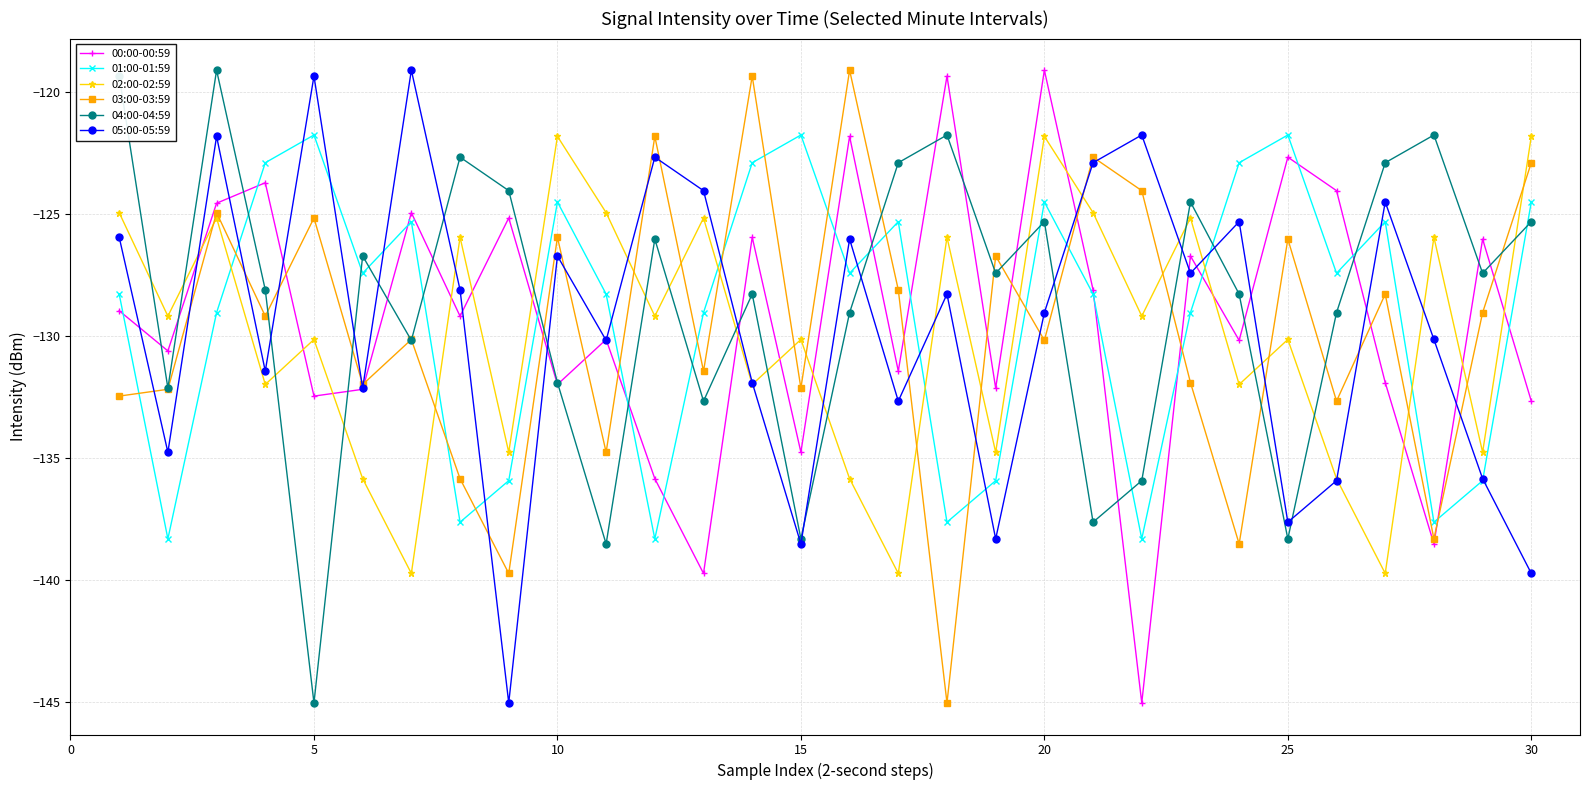

What is the maximum value for 02:00-02:59?

-121.8